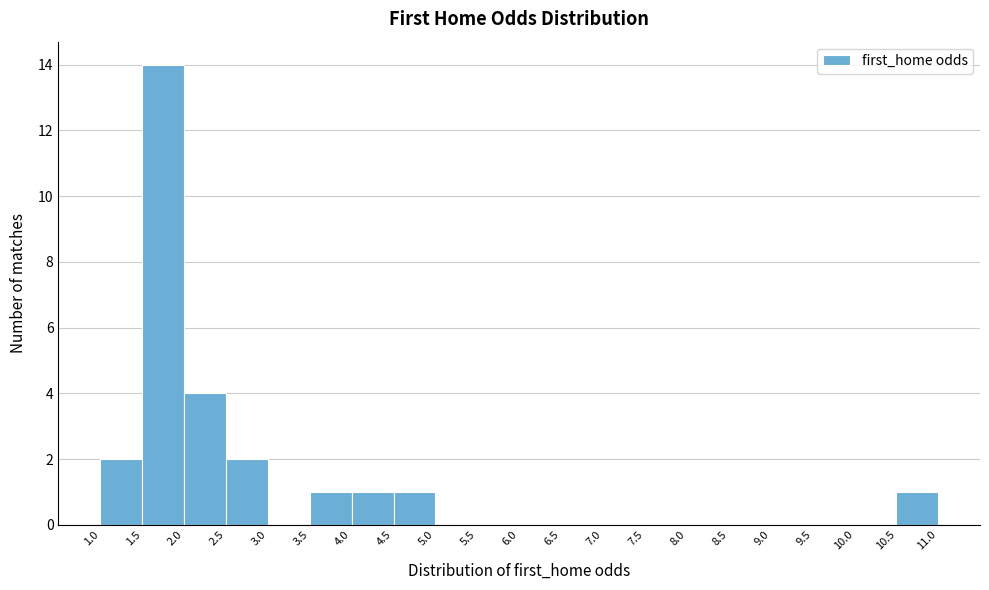

Reading left to right, list every bar in this chart as the range it spans on the x-axis followed by its height. The values are not printed on the chart, so give them approximately, as read against the axis.

1.0 to 1.5: 2
1.5 to 2.0: 14
2.0 to 2.5: 4
2.5 to 3.0: 2
3.0 to 3.5: 0
3.5 to 4.0: 1
4.0 to 4.5: 1
4.5 to 5.0: 1
5.0 to 5.5: 0
5.5 to 6.0: 0
6.0 to 6.5: 0
6.5 to 7.0: 0
7.0 to 7.5: 0
7.5 to 8.0: 0
8.0 to 8.5: 0
8.5 to 9.0: 0
9.0 to 9.5: 0
9.5 to 10.0: 0
10.0 to 10.5: 0
10.5 to 11.0: 1